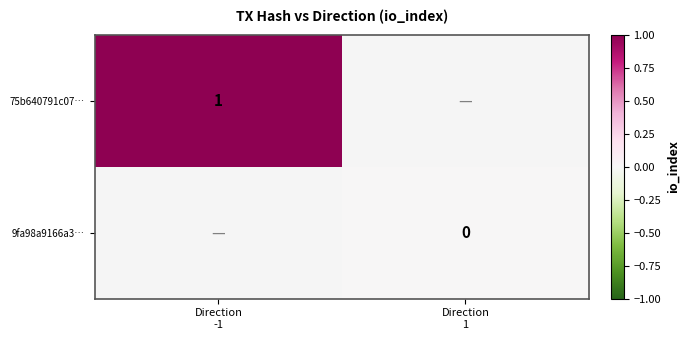

Is the value of 75b640791c07… at Direction 1 greater than the value of 9fa98a9166a3… at Direction -1?

No